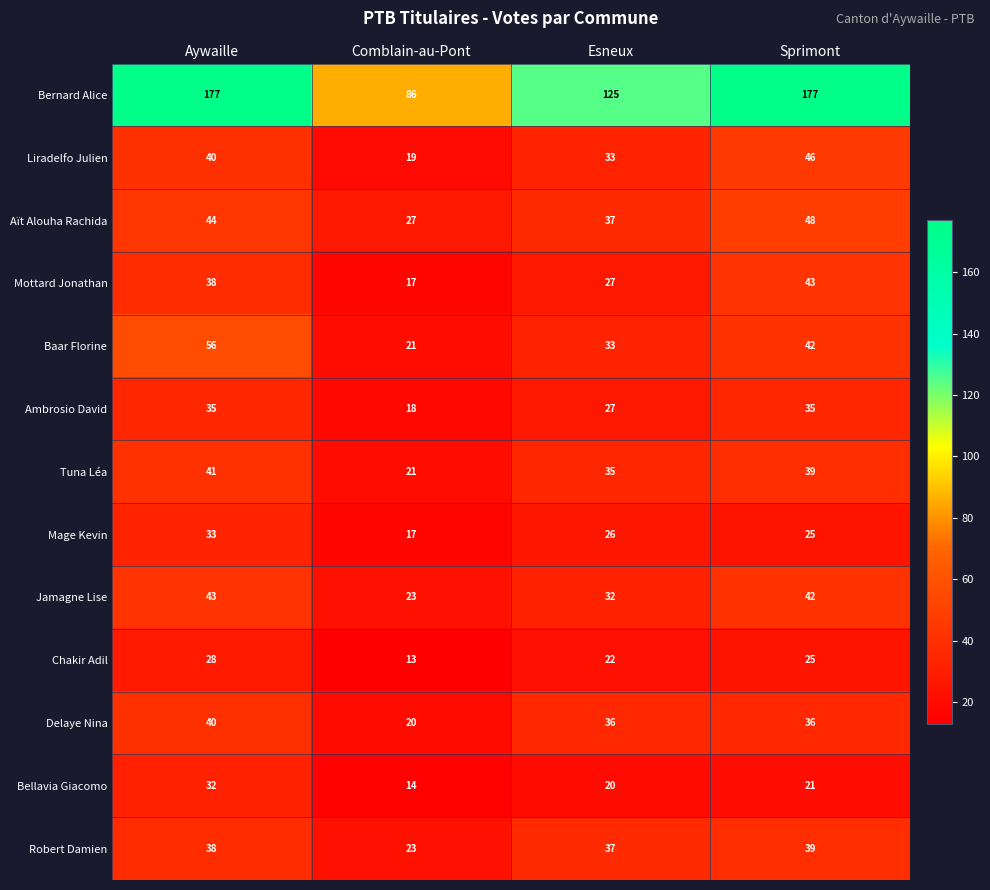

The Bellavia Giacomo series shows 37 at Sprimont. True or false?

False